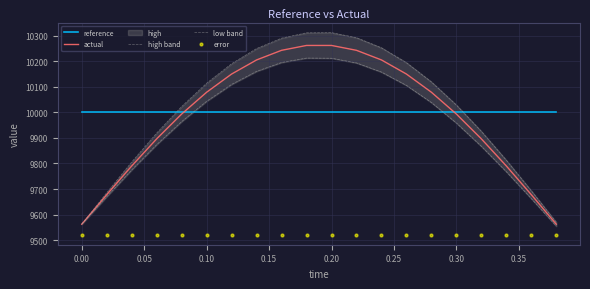

What is the lowest value of the reference series?

10000.0